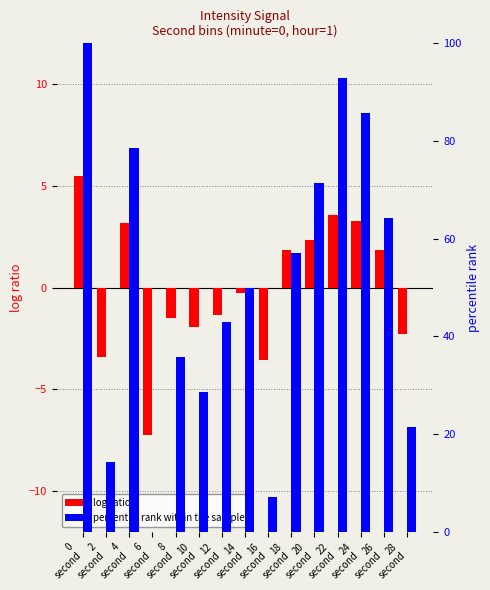

At which label does percentile rank within the sample reach its minimum?

6
second